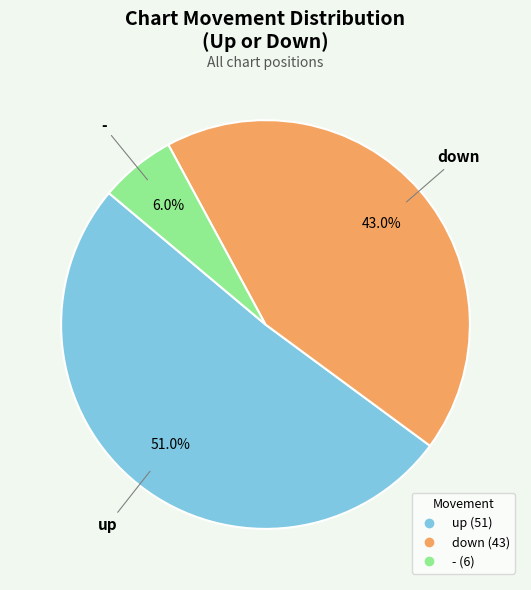

To the nearest percent, what portion does - represent?

6%